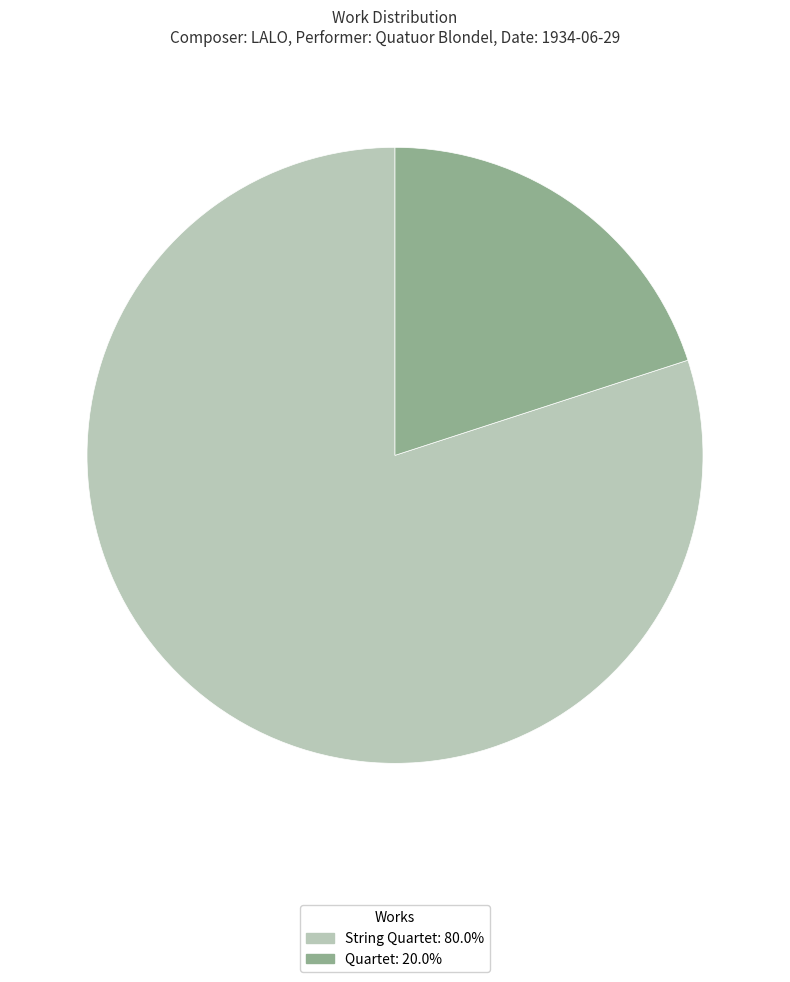

How many slices are in this pie chart?

2